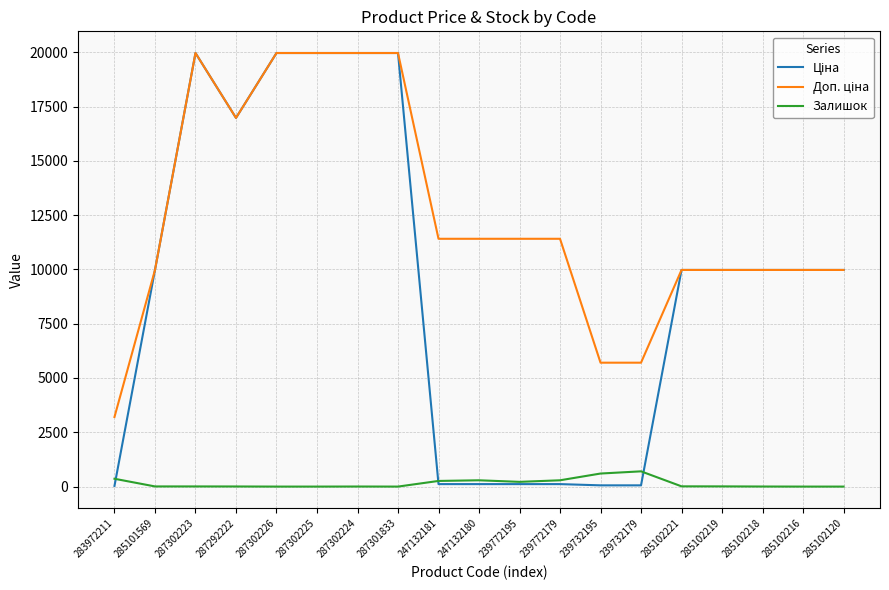

What is the spread (max minus min) of values at 285102120?

9975.0